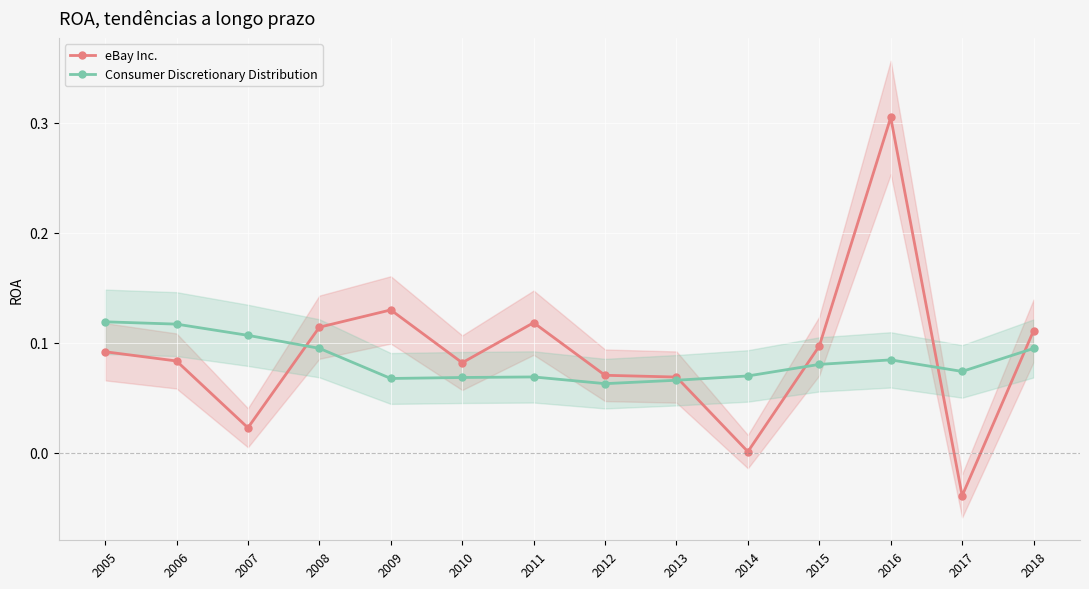

What are all the series names shown in the legend?

eBay Inc., Consumer Discretionary Distribution